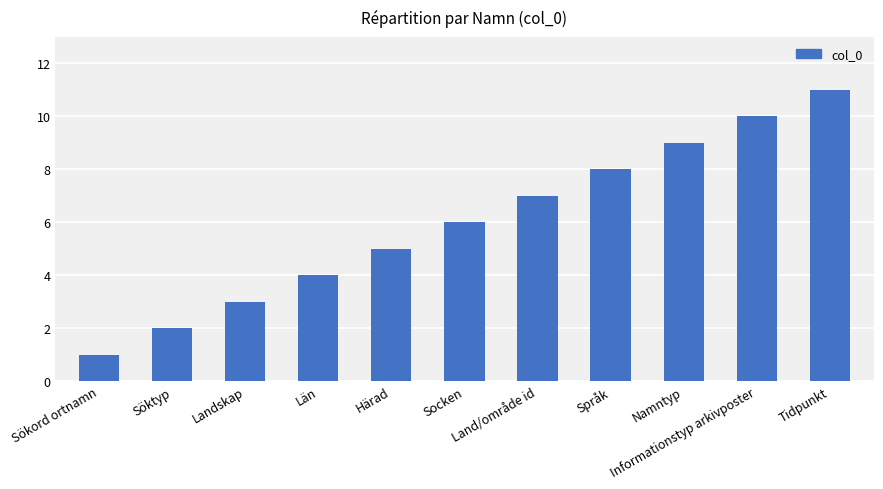

List the labels in order of value, largest first.

Tidpunkt, Informationstyp arkivposter, Namntyp, Språk, Land/område id, Socken, Härad, Län, Landskap, Söktyp, Sökord ortnamn